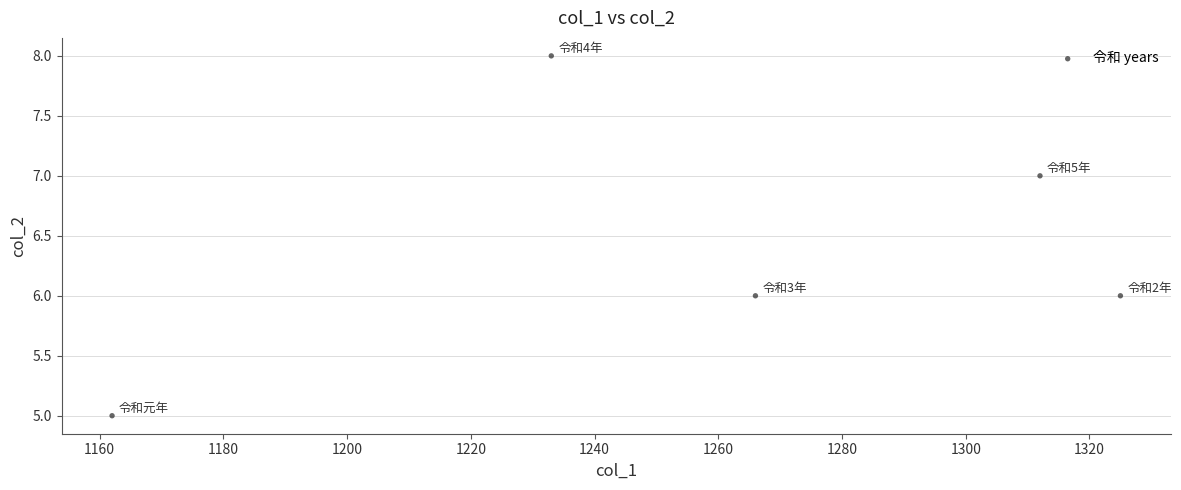

What is the average X value?

1260